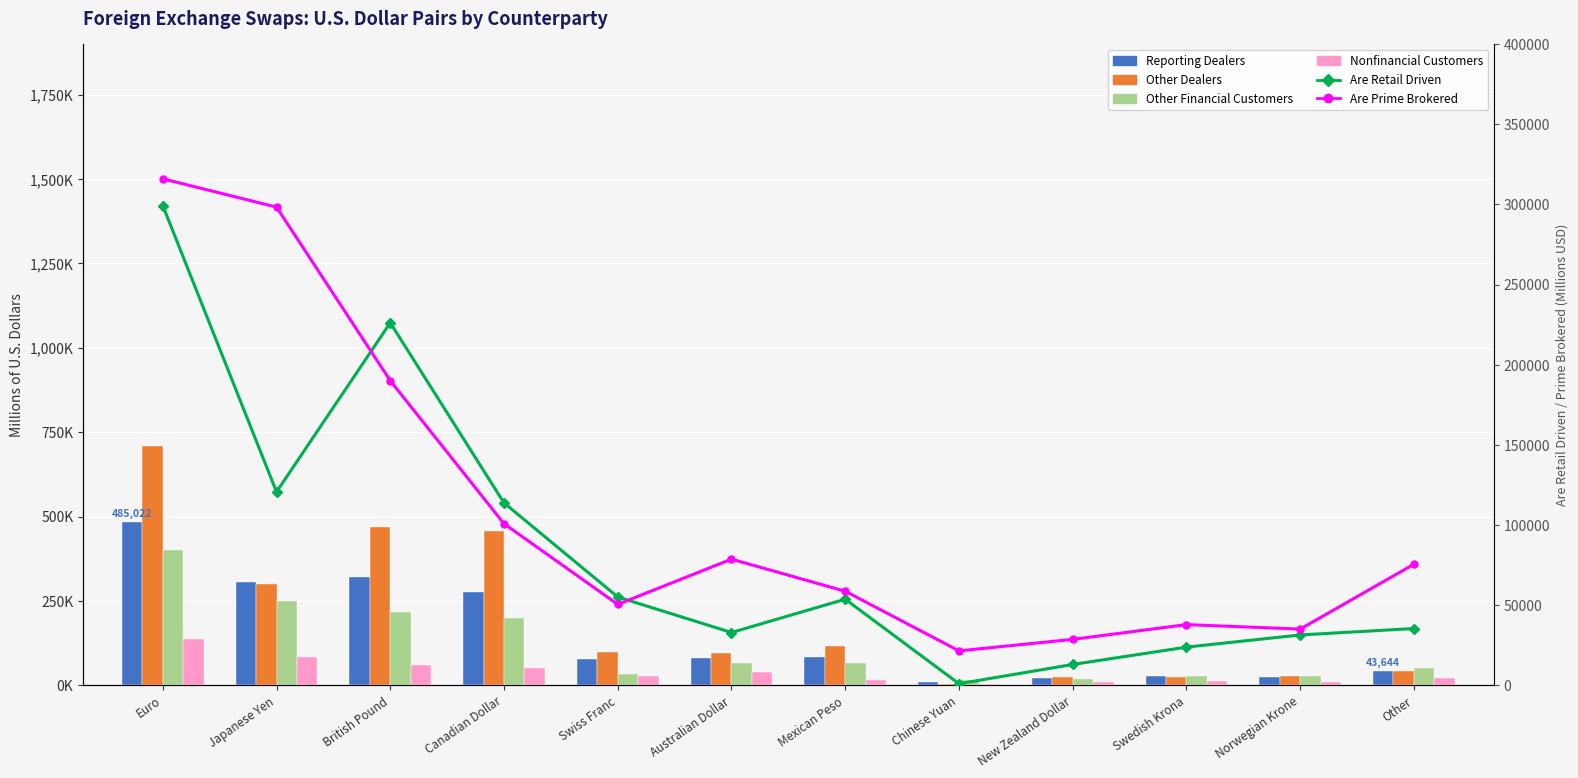

Count the number of categories in the chart.

12